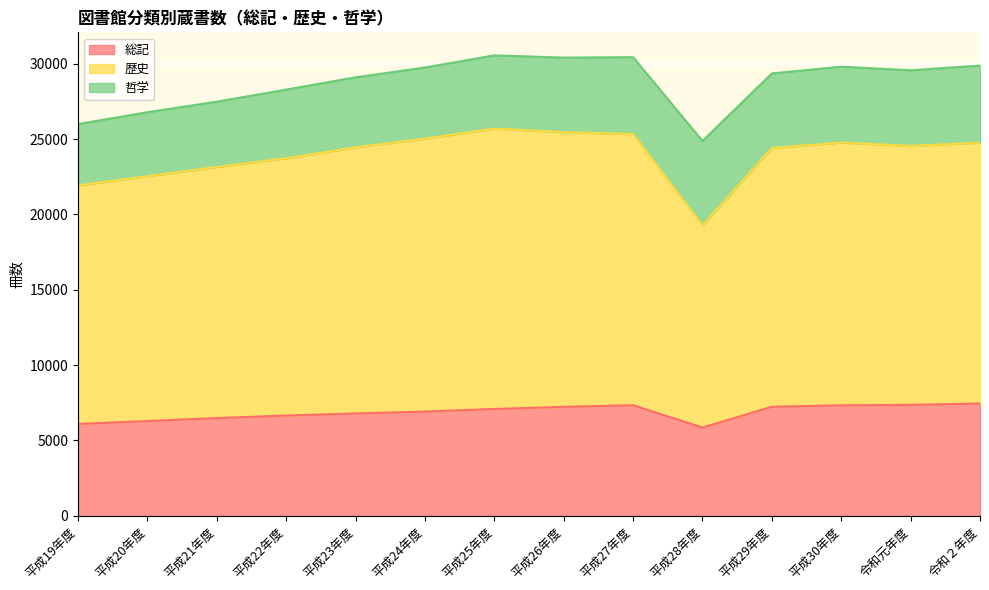

What is the total value across all series at 平成19年度?

25995